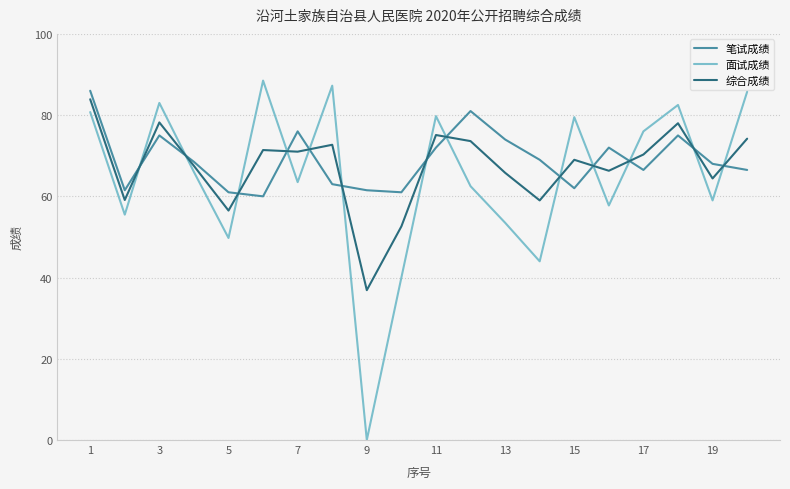

Which series has the largest range (max minus min)?

面试成绩